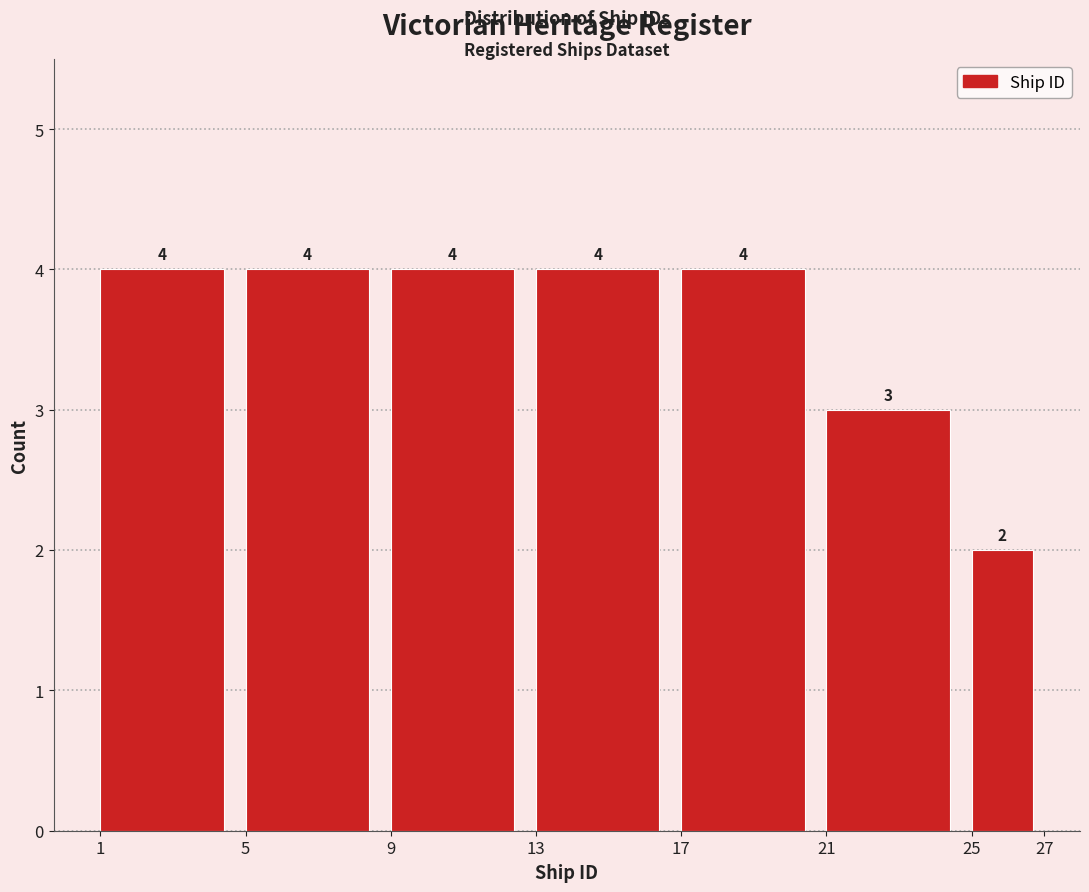

Reading left to right, list every bar in this chart as the range it spans on the x-axis followed by its height.

1 to 5: 4
5 to 9: 4
9 to 13: 4
13 to 17: 4
17 to 21: 4
21 to 25: 3
25 to 27: 2